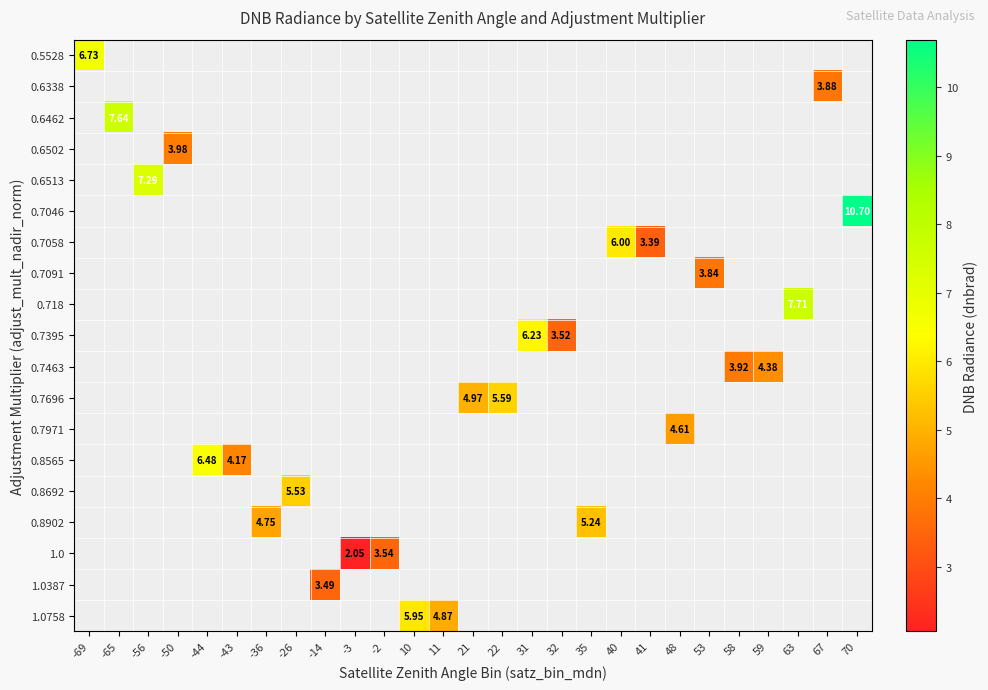

Which label corresponds to the largest value in the chart?

70